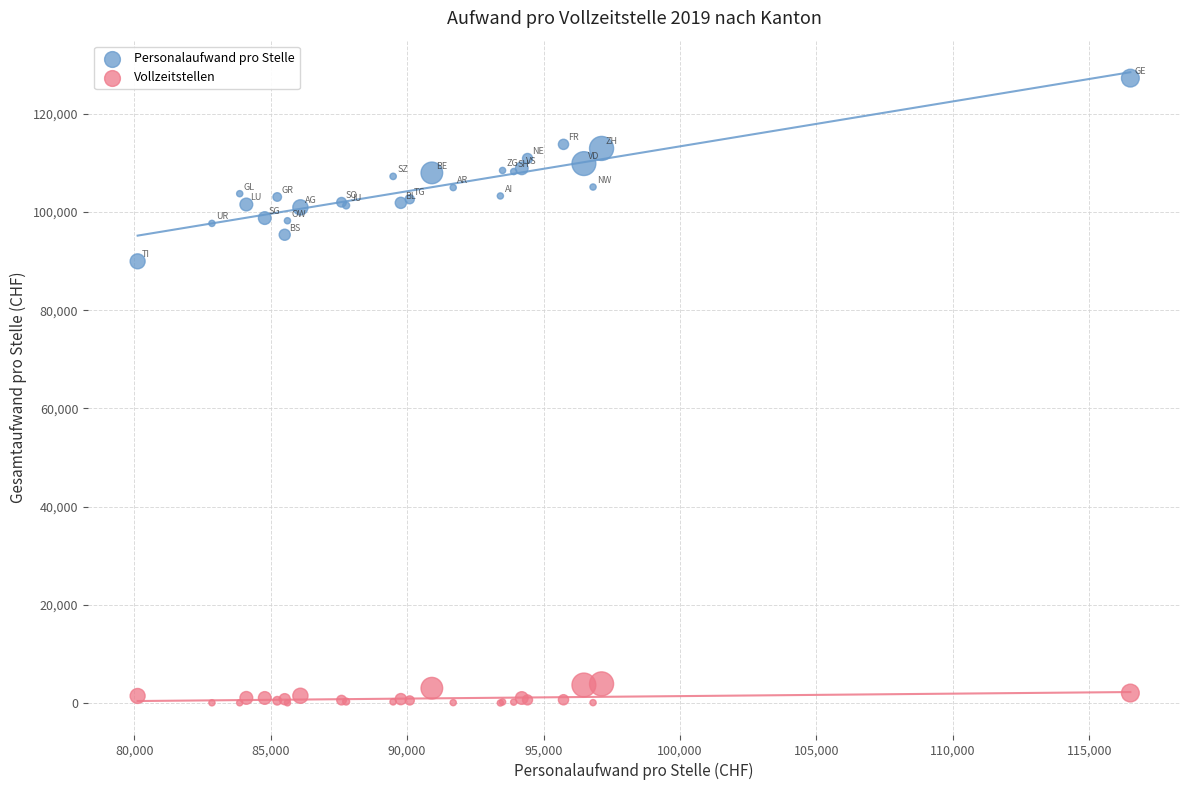

What are all the series names shown in the legend?

Personalaufwand pro Stelle, Vollzeitstellen